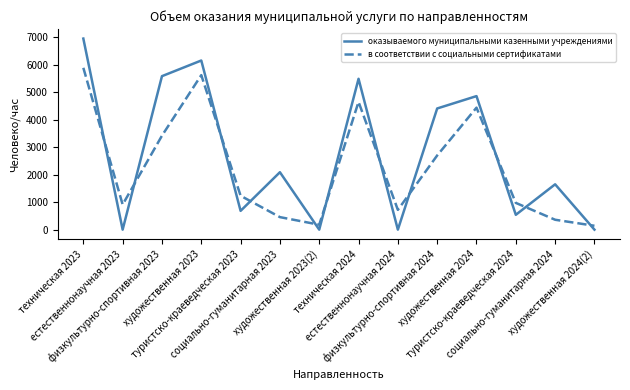

What is the minimum value for в соответствии с социальными сертификатами?

141